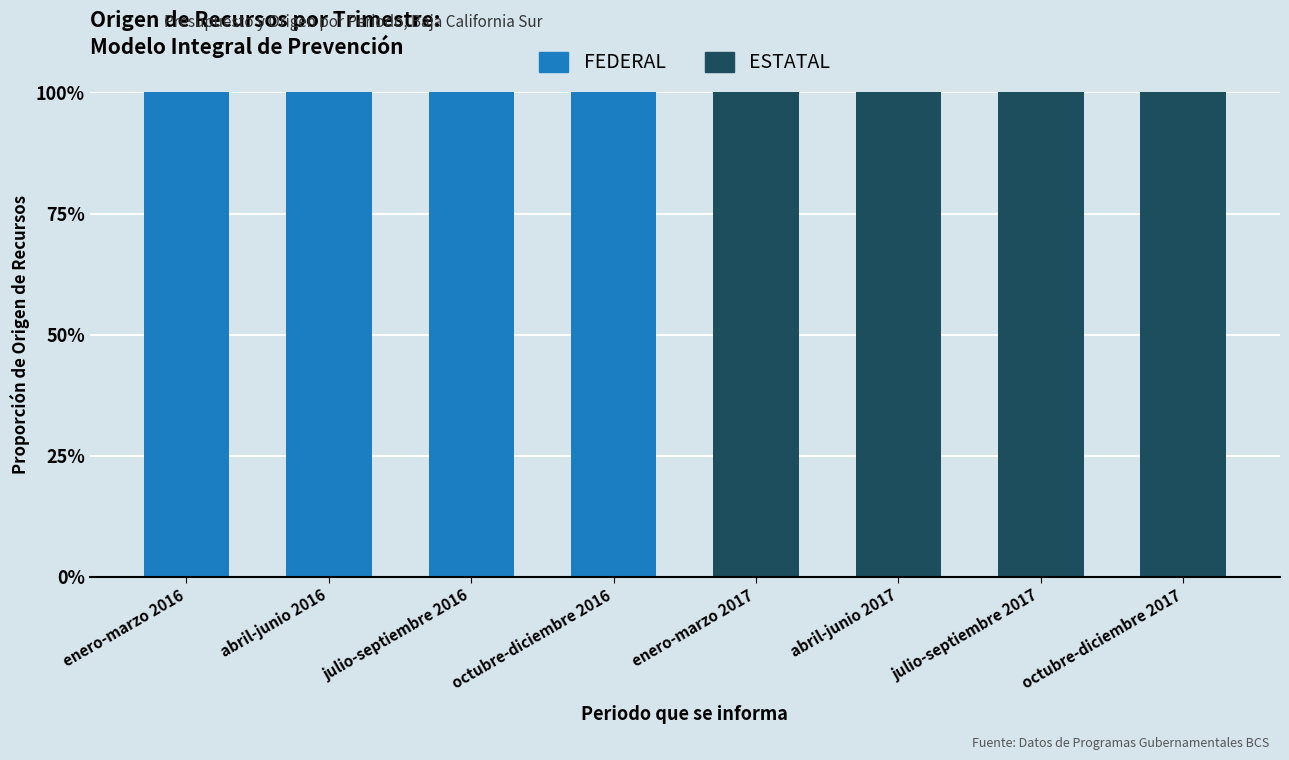

What are all the series names shown in the legend?

FEDERAL, ESTATAL